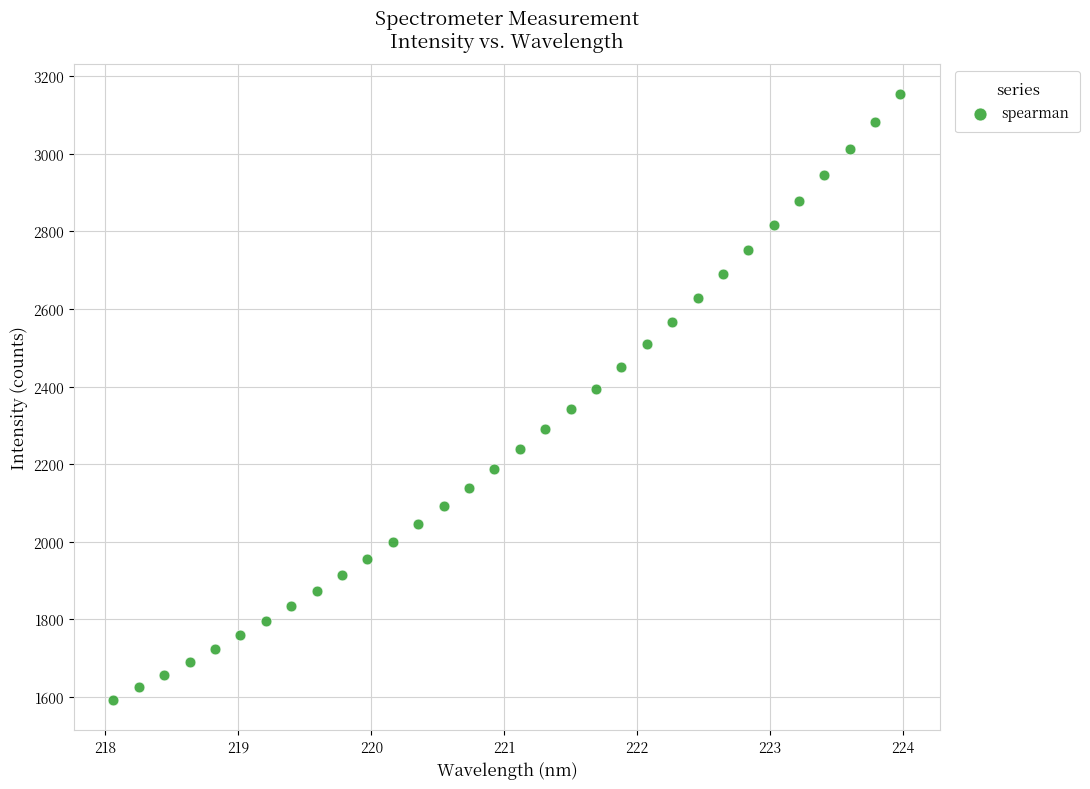

What is the range of Y values (max minus min)?

1560.1